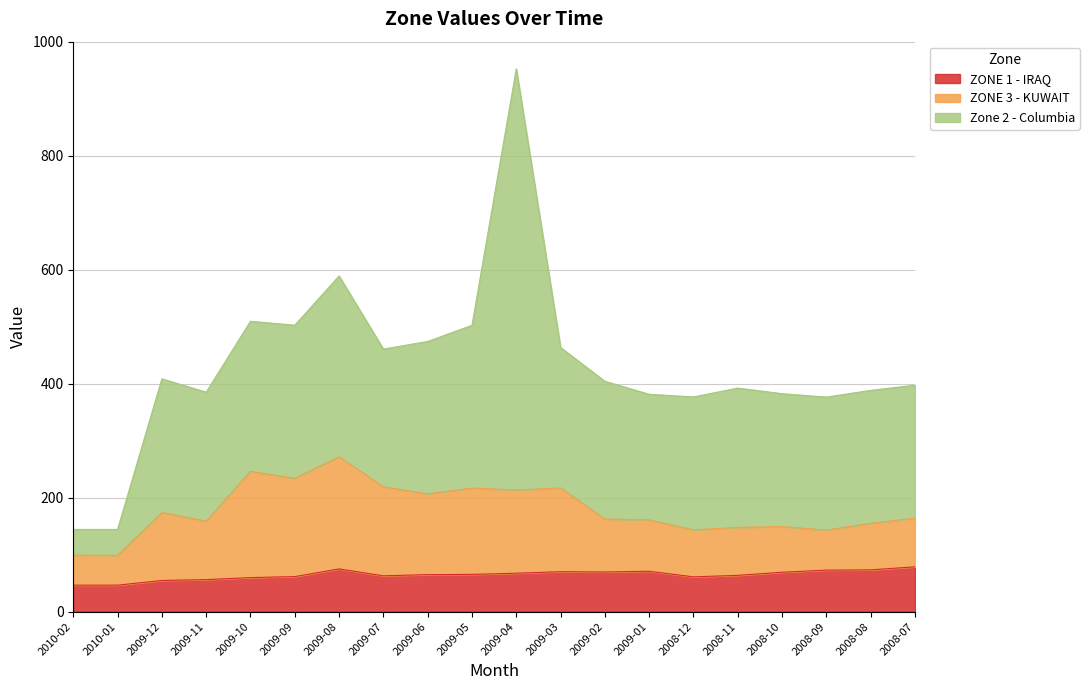

At which label does ZONE 1 - IRAQ first exceed 65?

2009-08